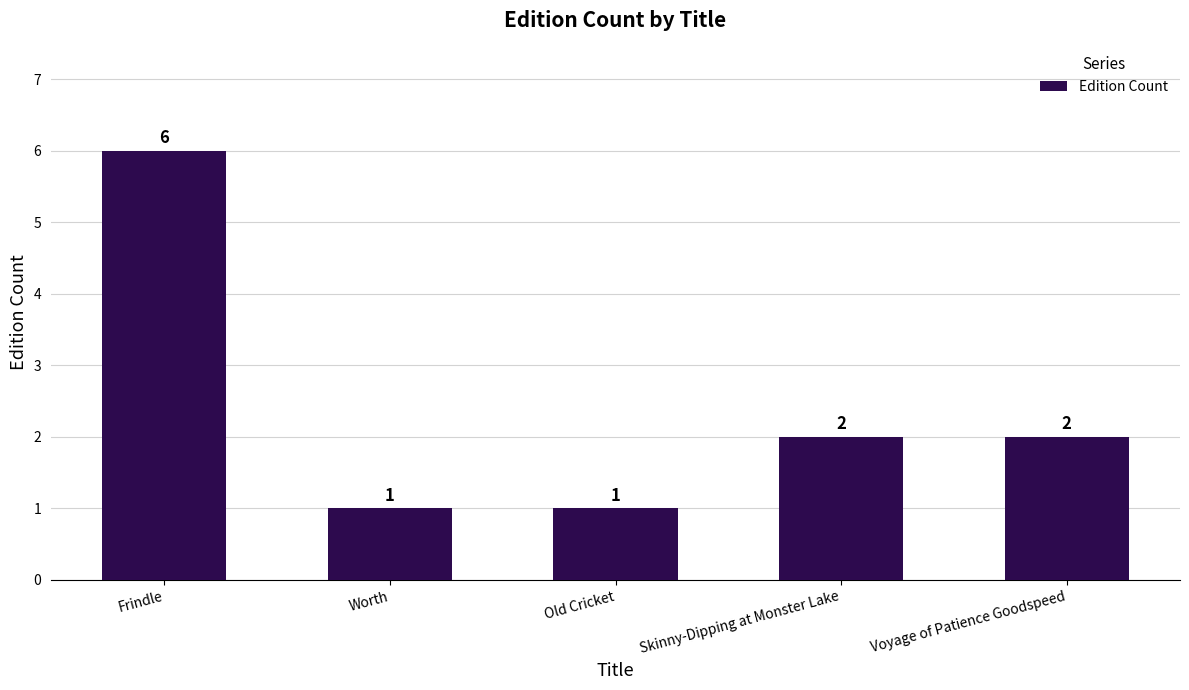

Which category has the highest value across all series?

Frindle